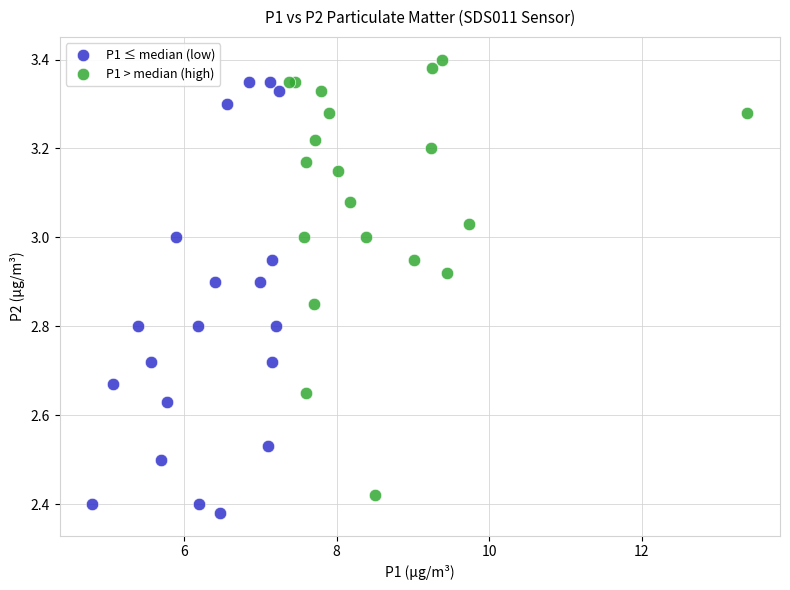

Which series contains the highest Y value?

P1 > median (high)